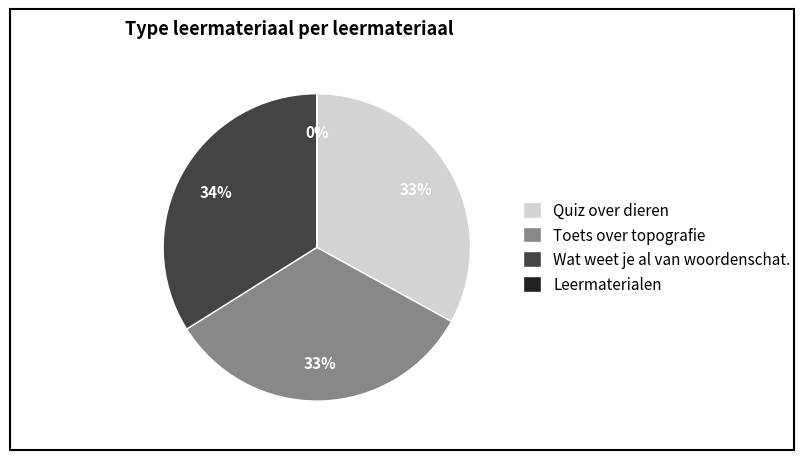

To the nearest percent, what portion does Quiz over dieren represent?

33%